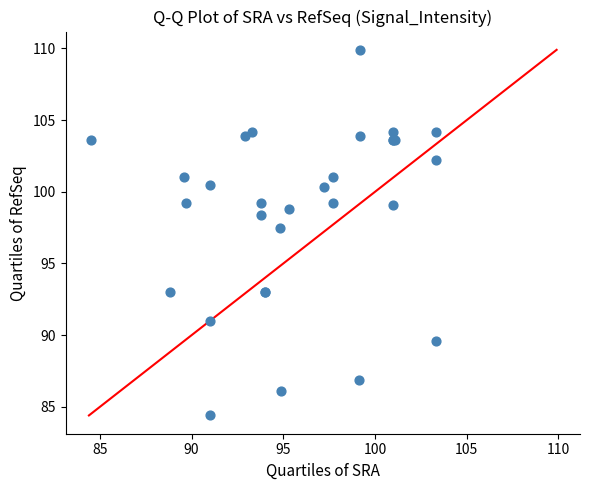

What Y value in the scatter plot is closest to 97?

97.5